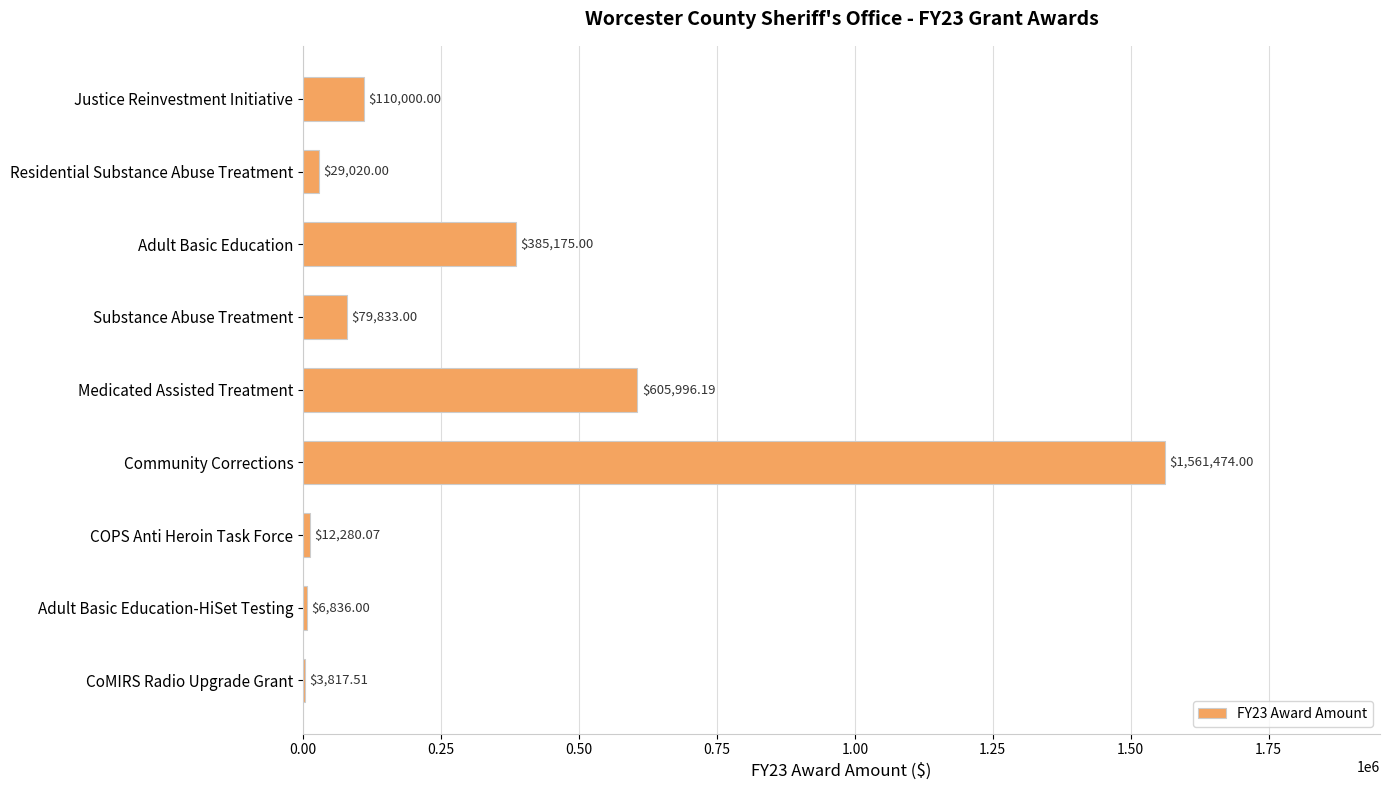

At which category does the chart reach its peak across all series?

Community Corrections